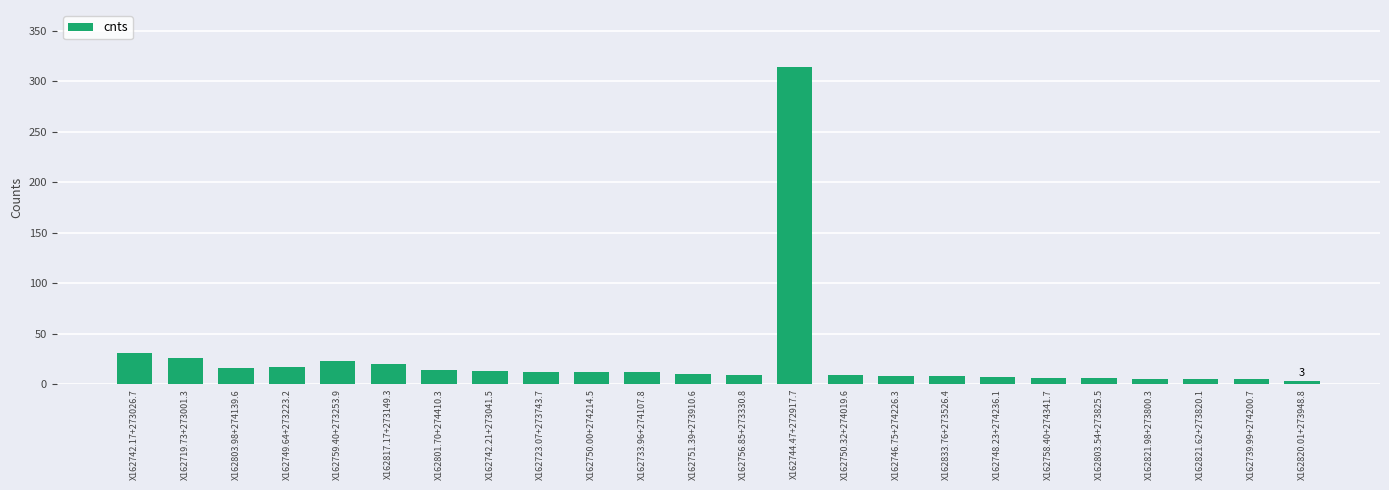

Count the number of values greater than 11.

12